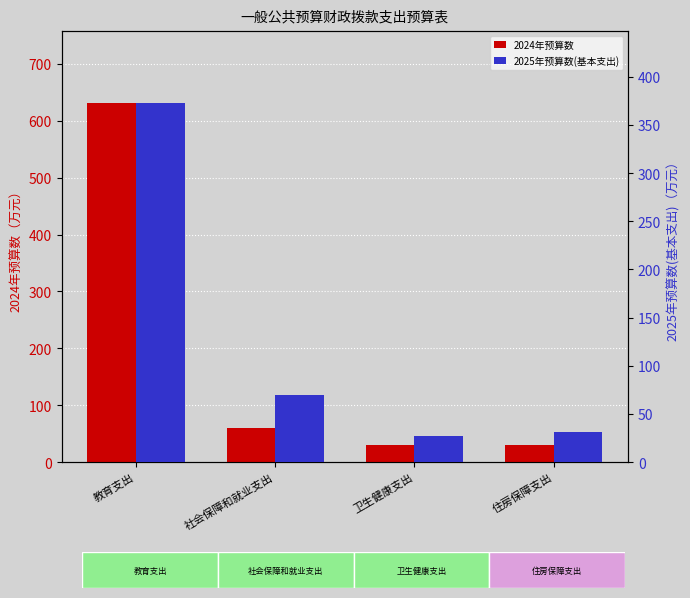

What is the greatest value displayed?

631.3